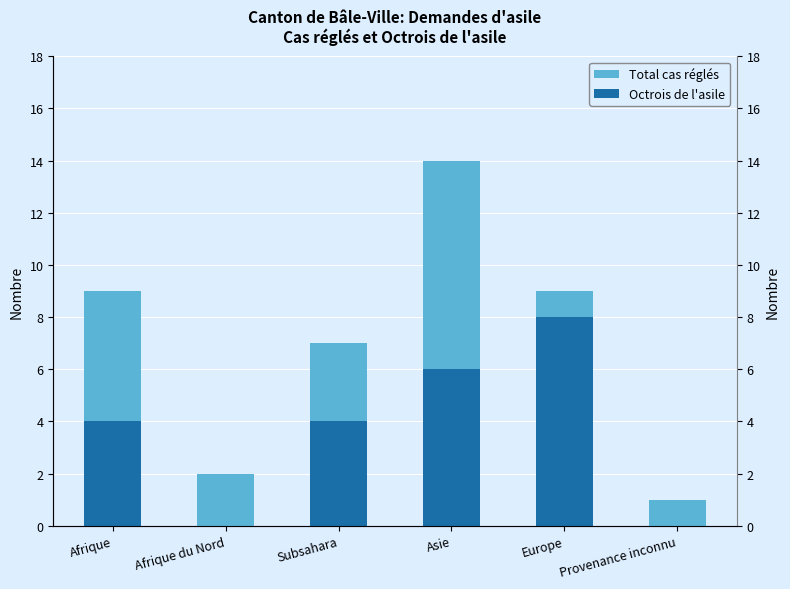

What is the difference between the Octrois de l'asile values at Europe and Asie?

2